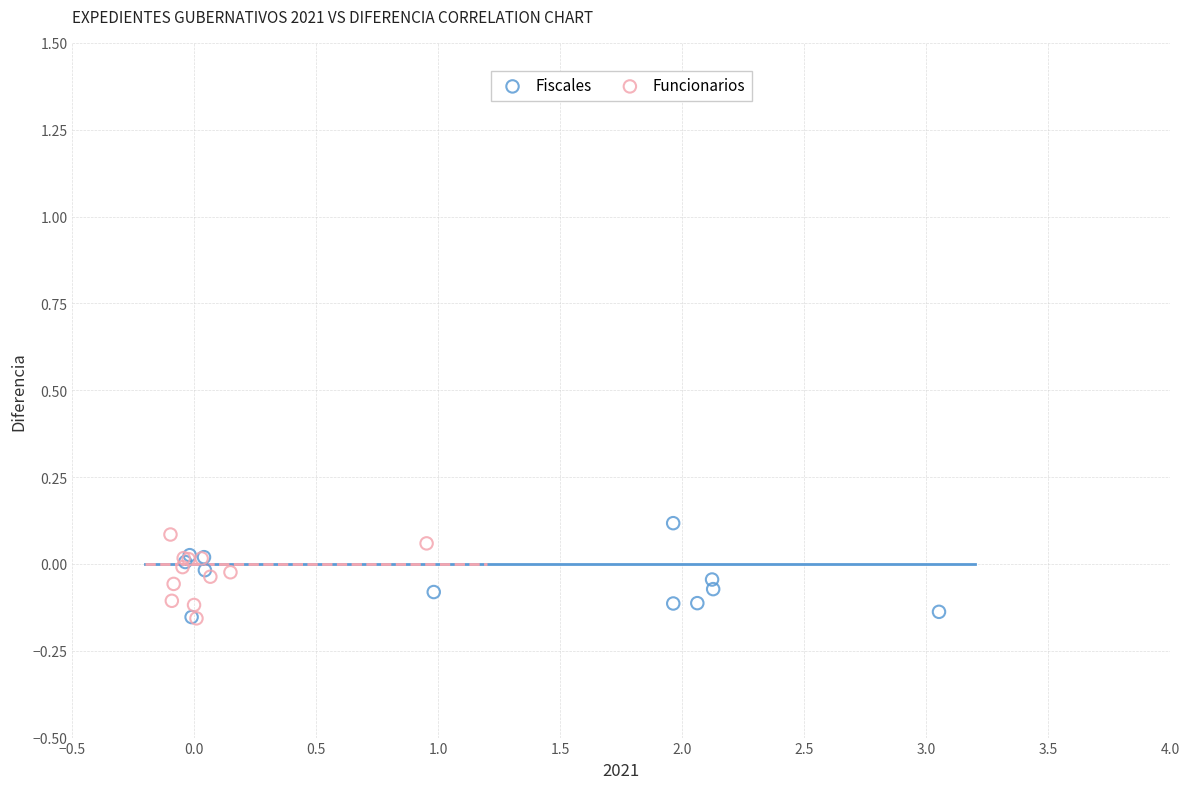

What are all the series names shown in the legend?

Fiscales, Funcionarios